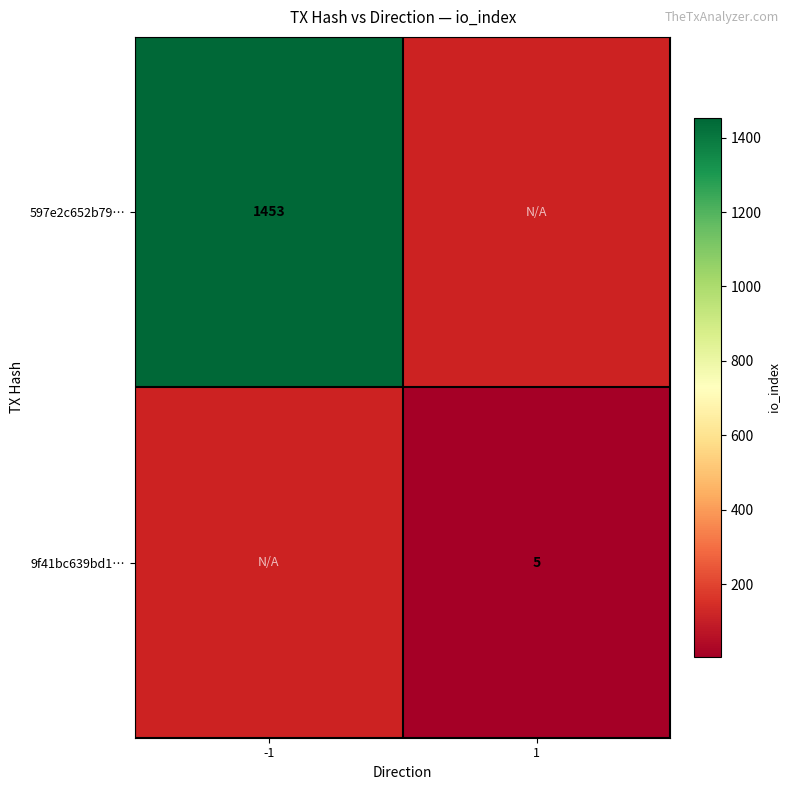

True or false: 9f41bc639bd1… has a value of 5 at 1.

True